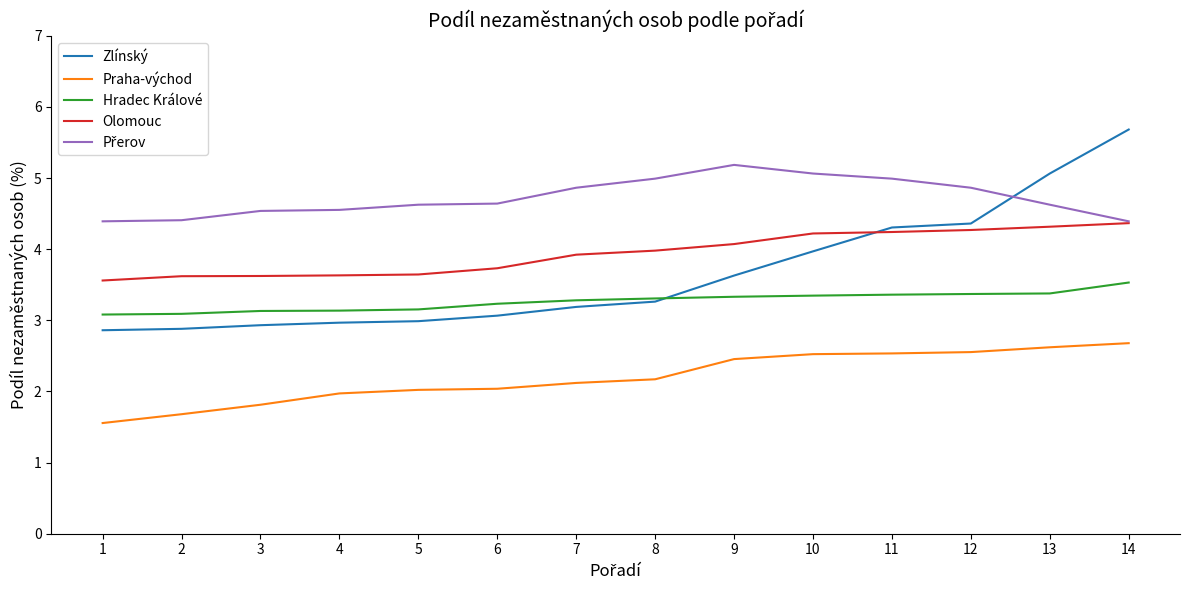

Between 9 and 11, which series saw the biggest shift?

Zlínský